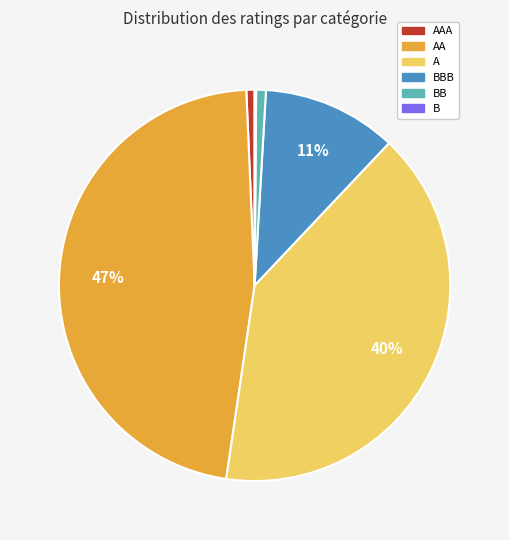

To the nearest percent, what is the difference between the largest and smallest slice percentages?

47%